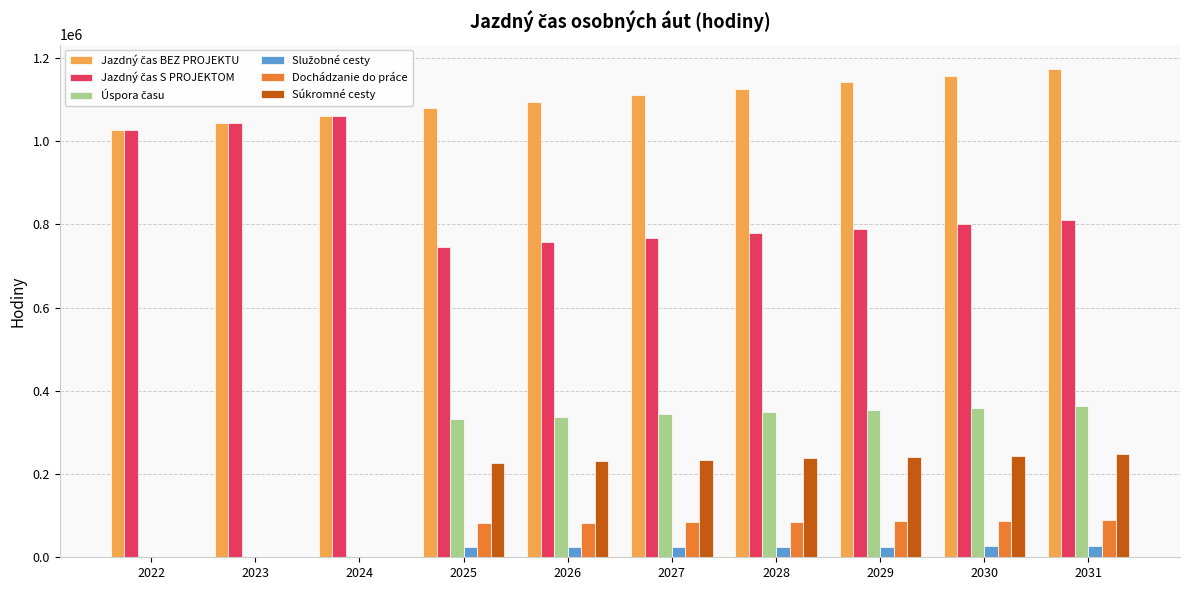

What is the sum of the Súkromné cesty values at 2030 and 2026?

475303.2